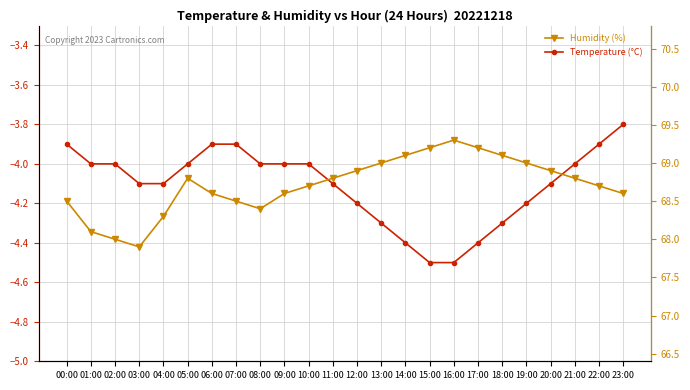

What is the highest value of the Humidity (%) series?

69.3